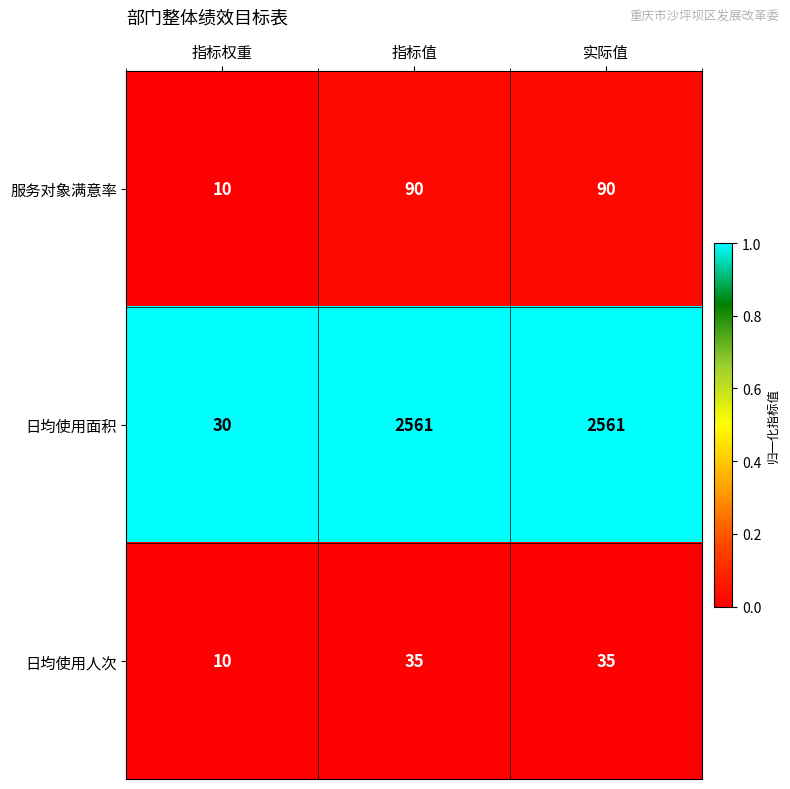

What is the maximum value shown in the chart?

2561